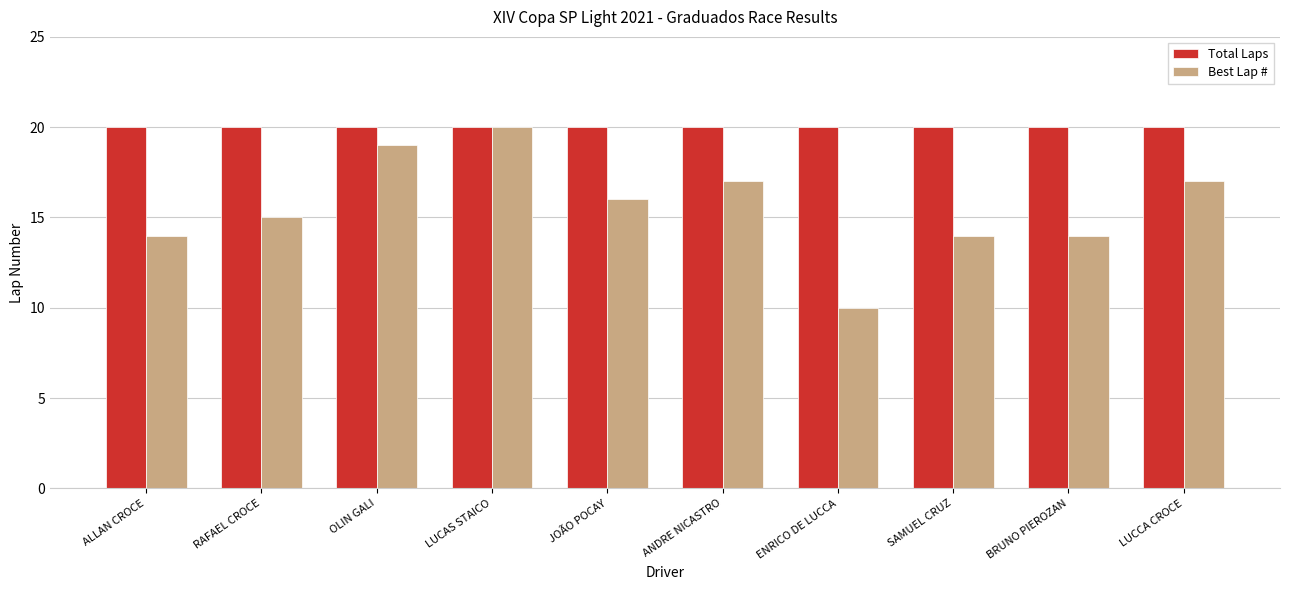

At which category is the sum across all series the highest?

LUCAS STAICO